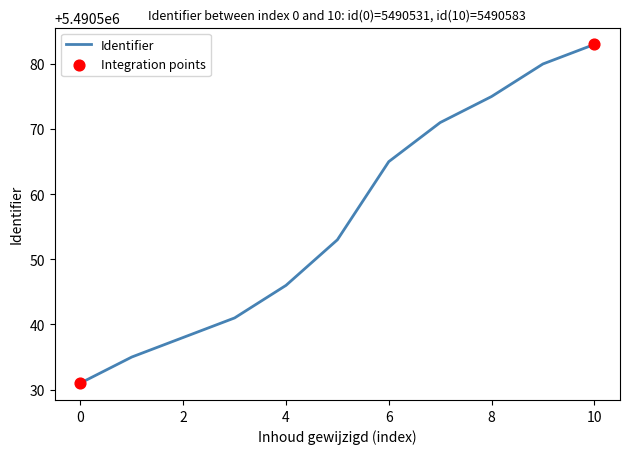

What is the greatest value displayed?

5490583